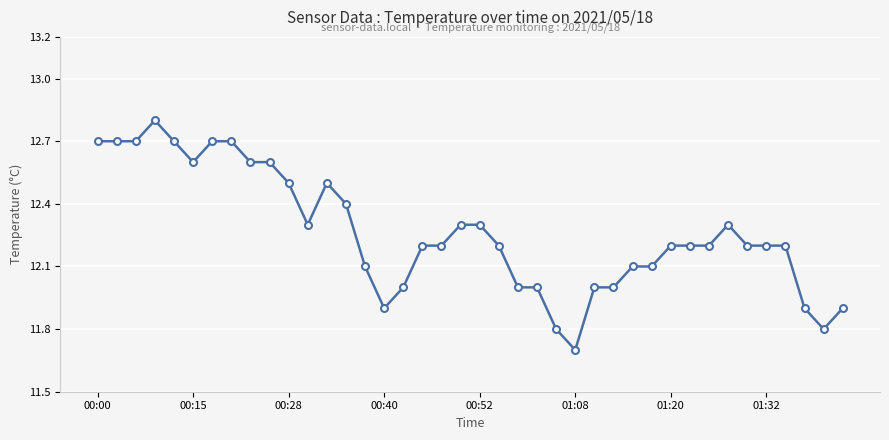

What is the average value?

12.3